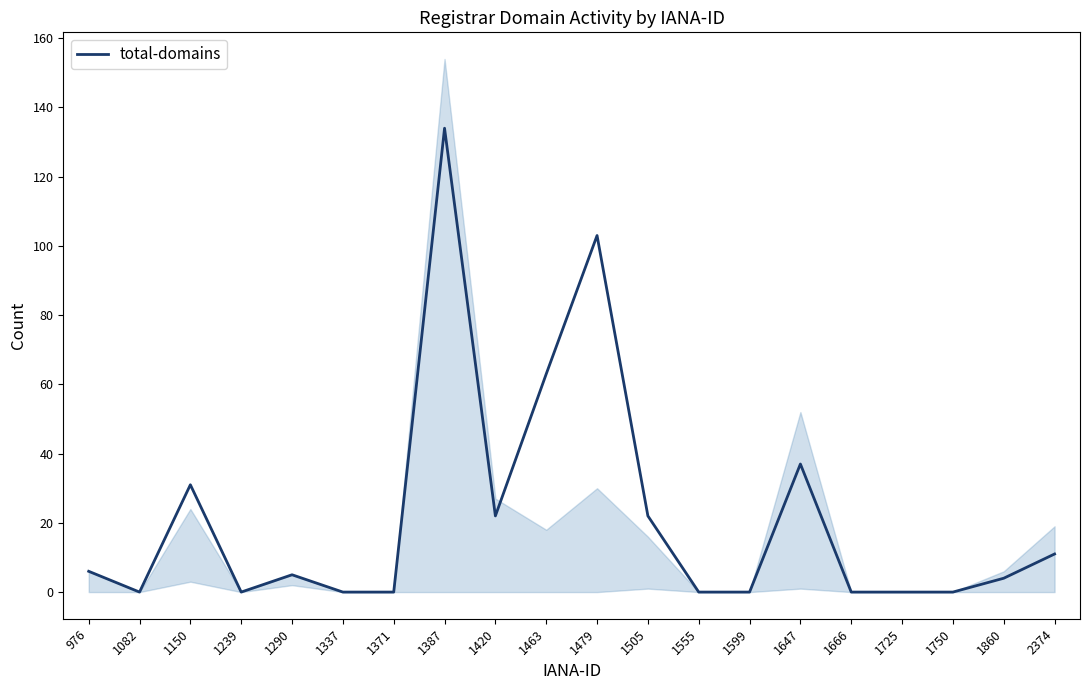

How many lines are shown in the chart?

1